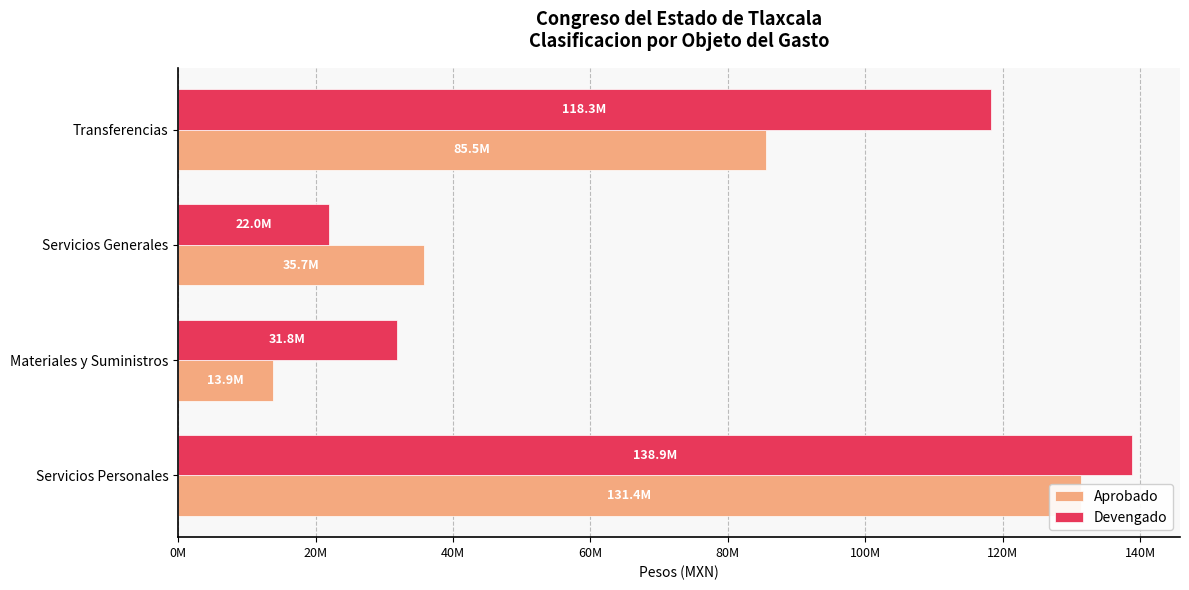

The value of Devengado at Materiales y Suministros is 49838759. True or false?

False